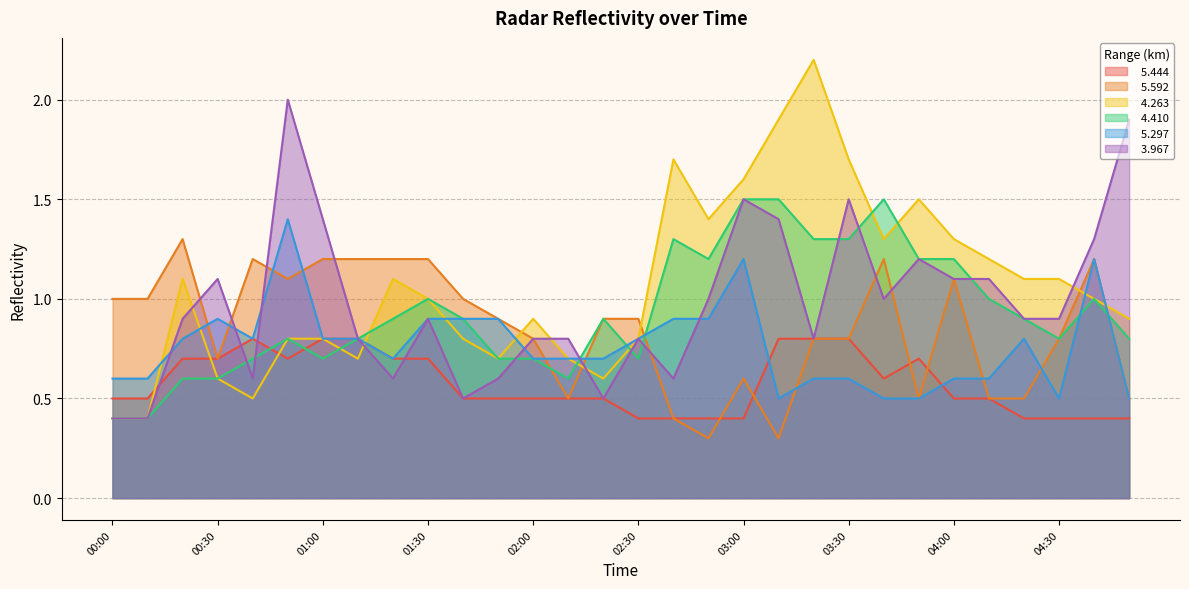

What is the difference between the maximum and minimum values in the   5.297 series?

0.9